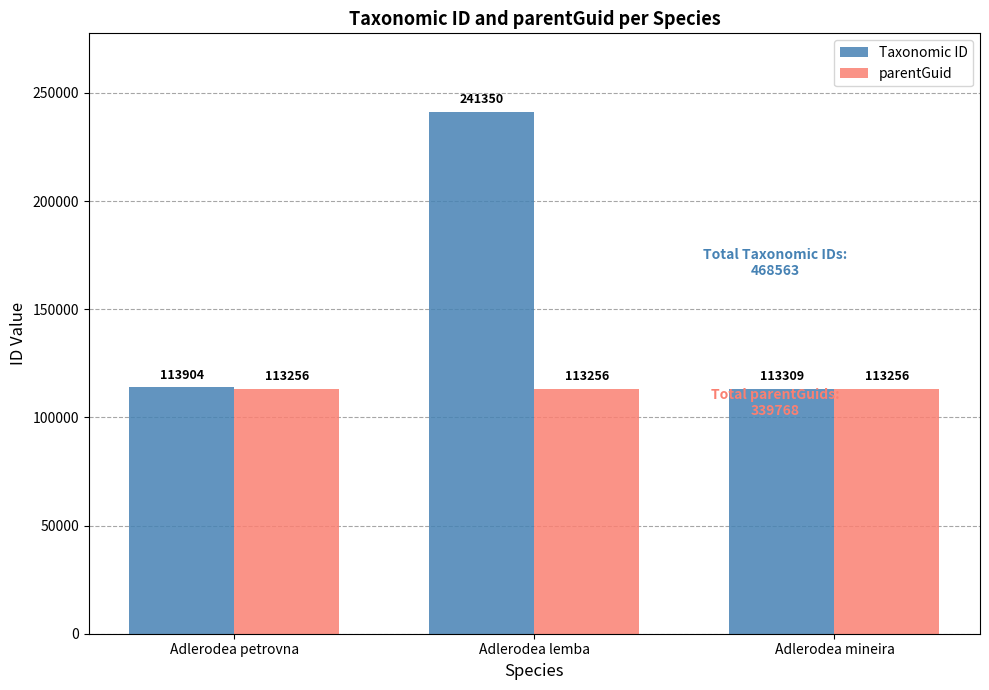

Rank the series by their average value, from lowest to highest.

parentGuid, Taxonomic ID